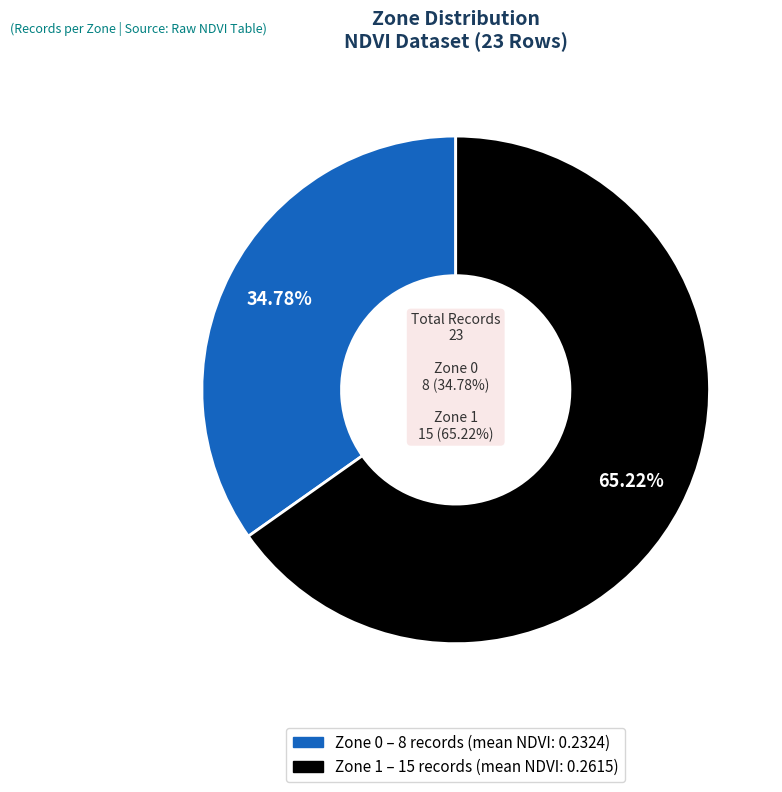

To the nearest percent, what percentage of the pie is Zone 1?

65%